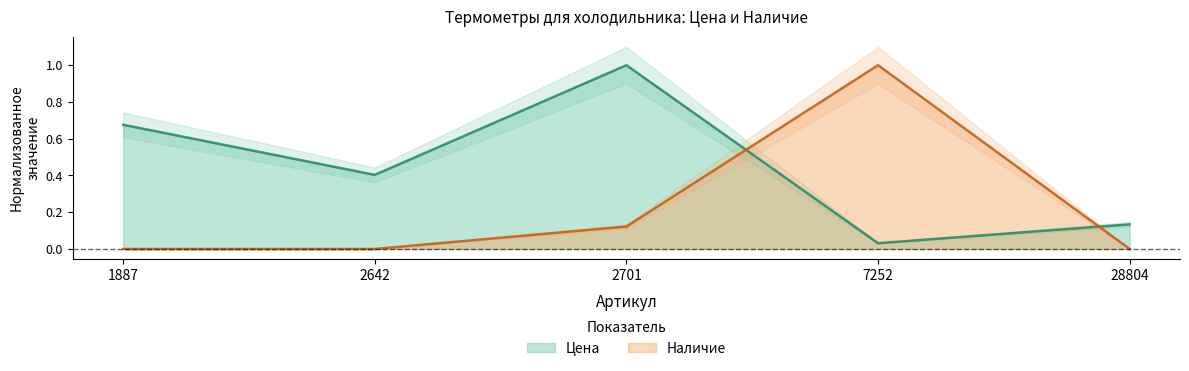

The Наличие series shows 0.4 at 1887. True or false?

False